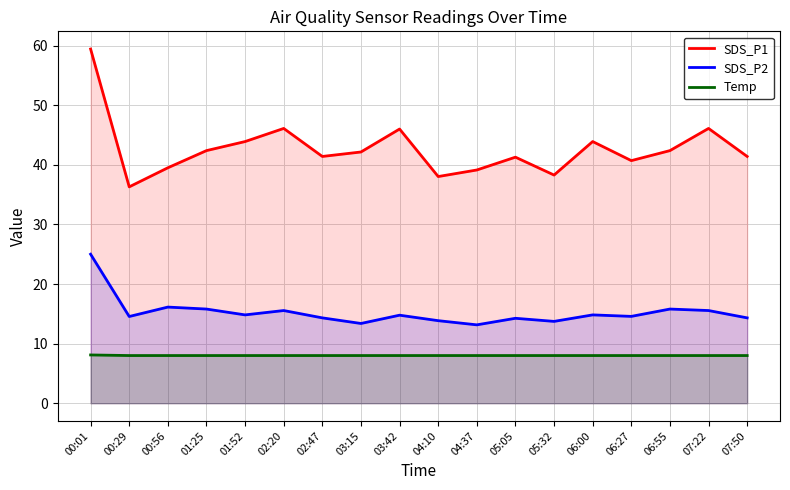

What is the maximum value for SDS_P1?

59.4